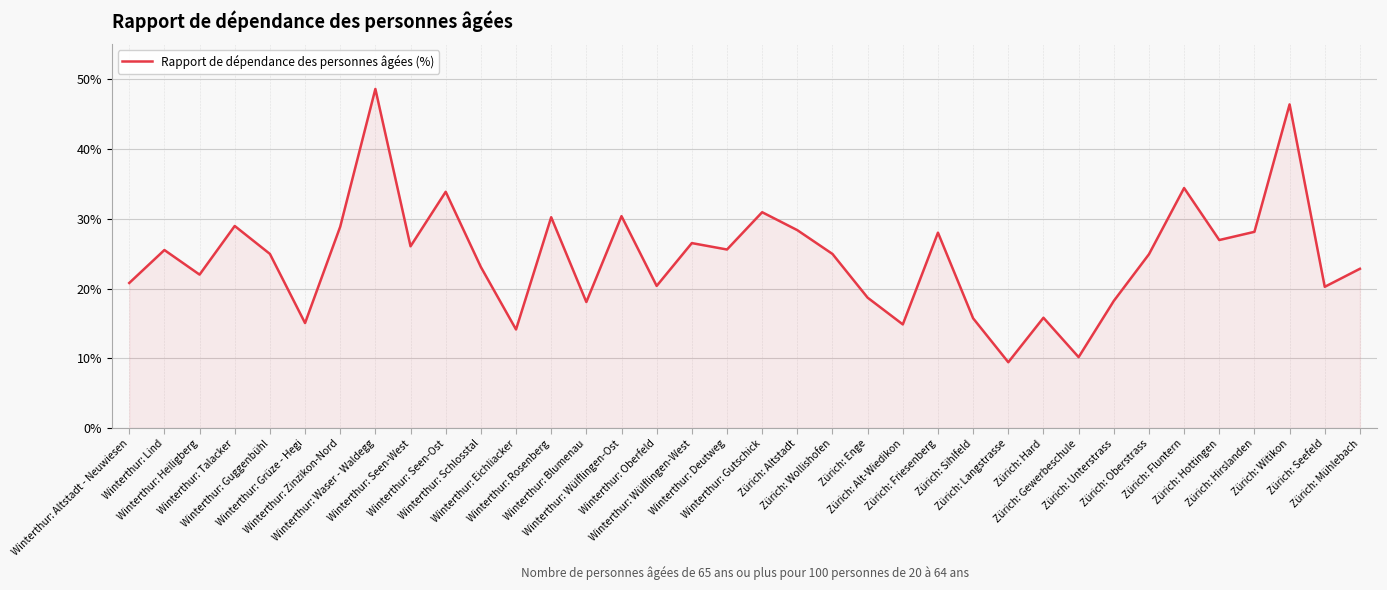

What is the difference between the maximum and minimum values?

39.2